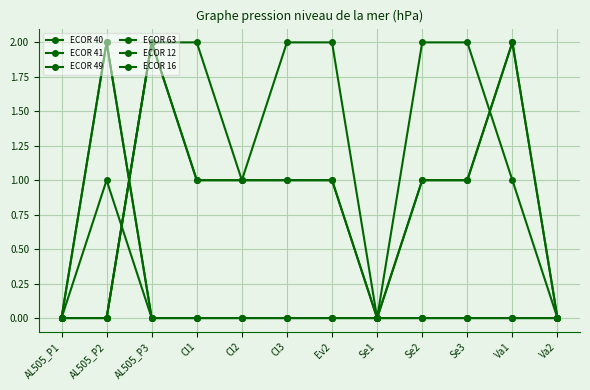

Rank the categories by ECOR 41 value from lowest to highest.

AL505_P1, AL505_P2, Se1, Va2, Cl2, Cl3, Ev2, Se2, Se3, AL505_P3, Cl1, Va1